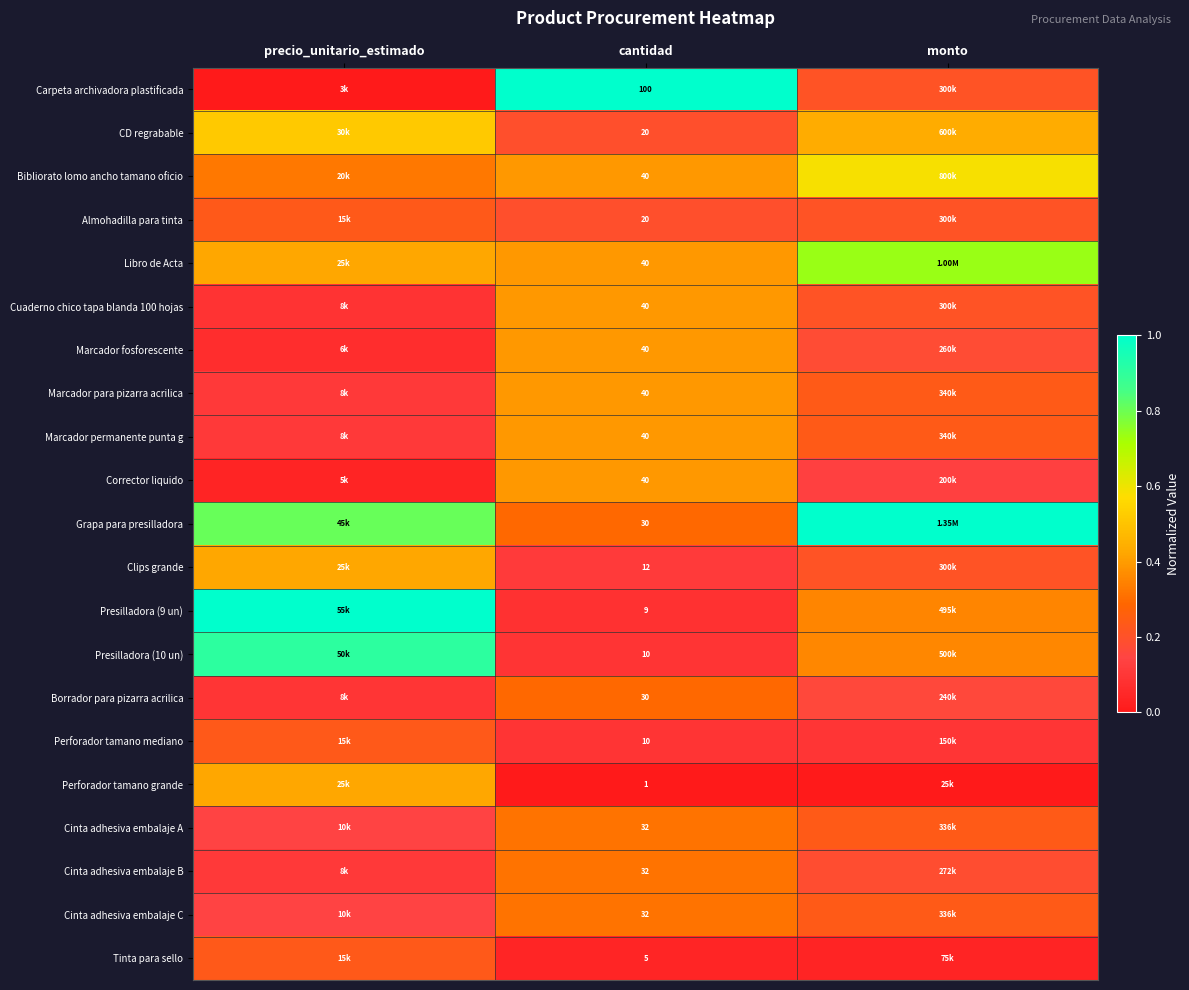

Which series has the largest total across all categories?

Grapa para presilladora